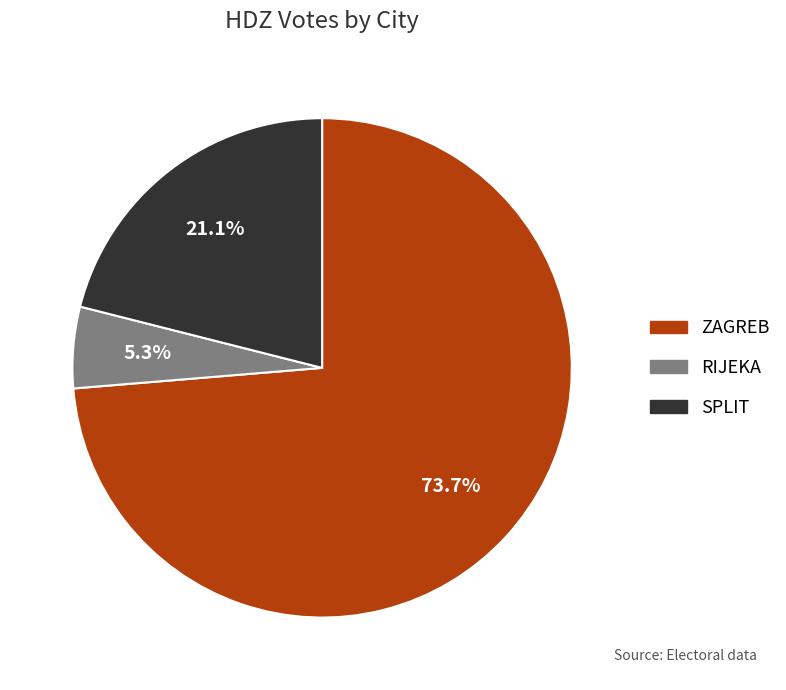

Does any single category account for the majority?

Yes